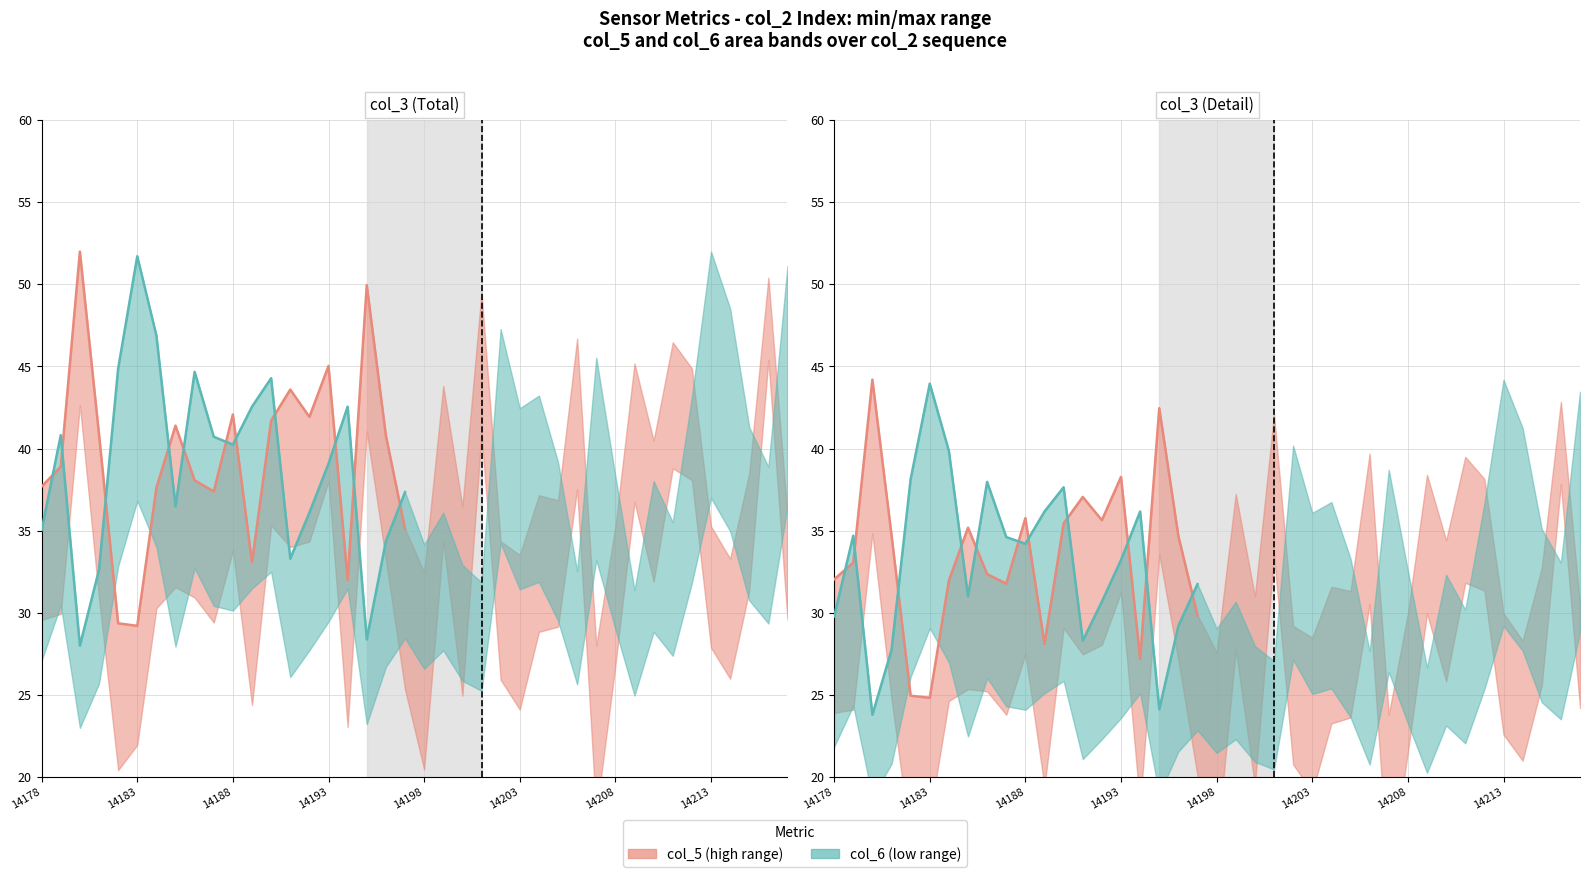

How many lines are shown in the chart?

2